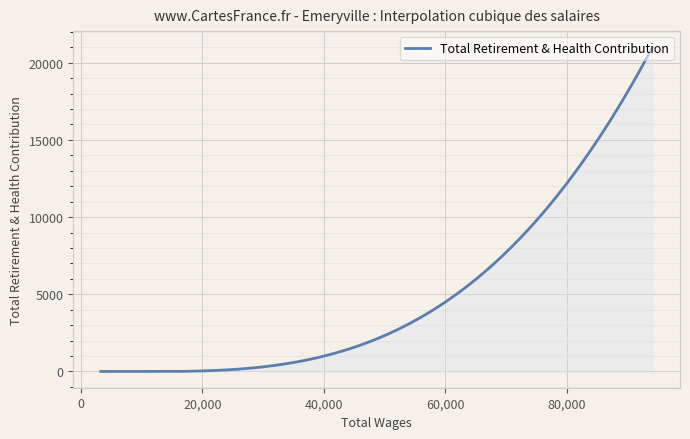

What is the difference between the maximum and minimum values?

21003.9